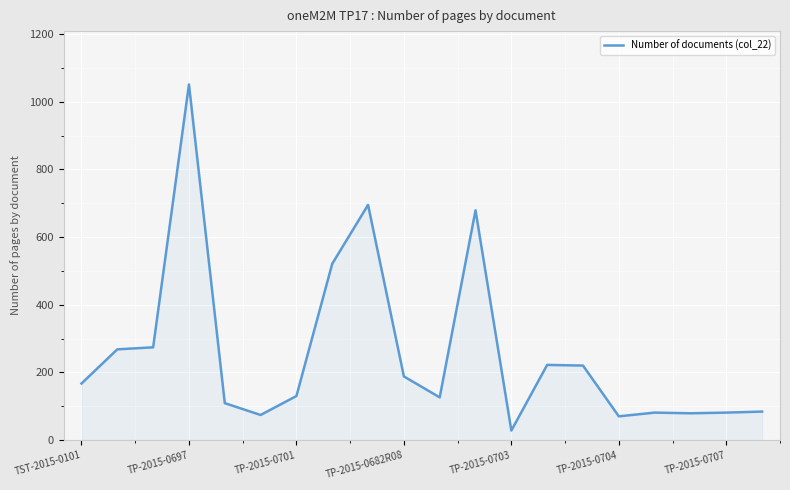

Does the chart have visible grid lines?

Yes